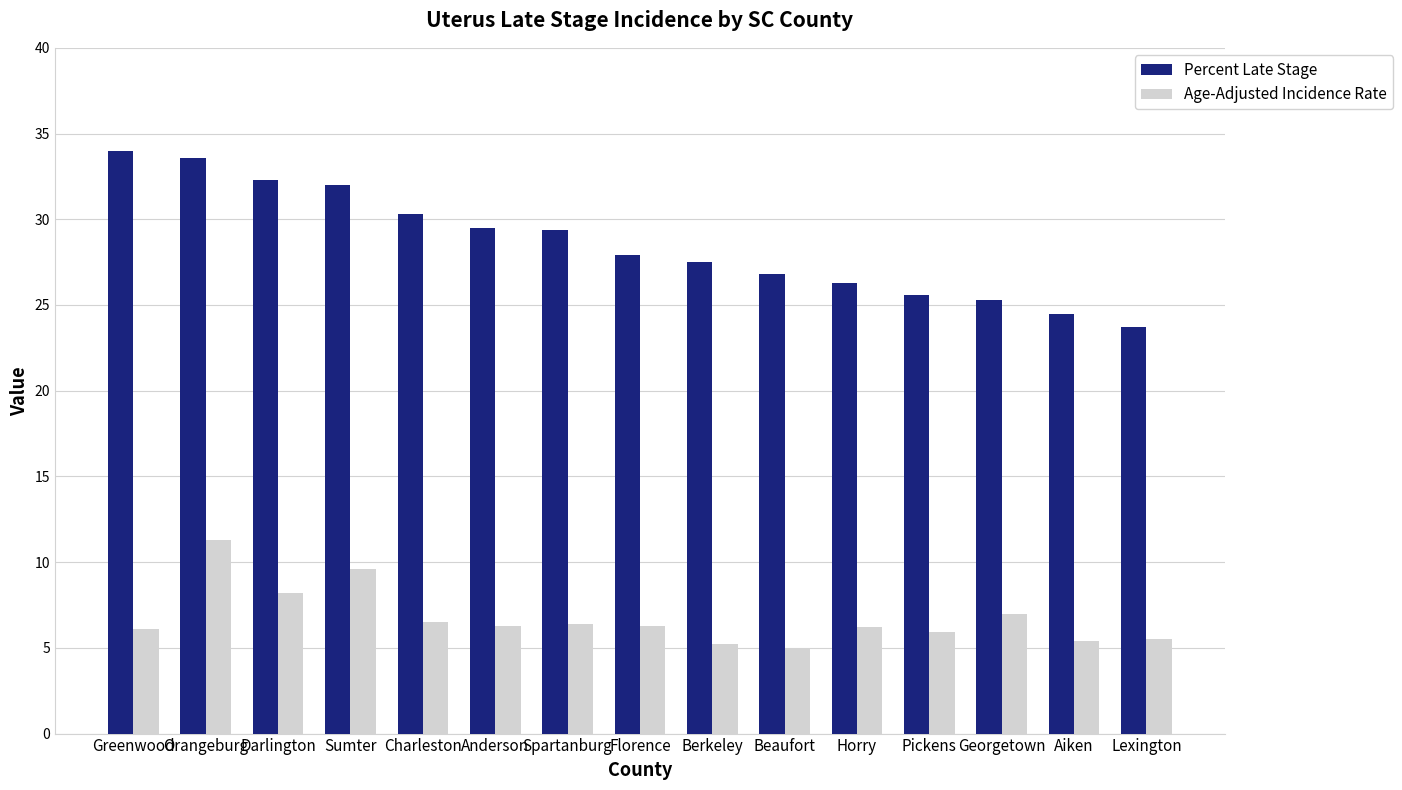

What is the difference between the maximum and minimum values in the Age-Adjusted Incidence Rate series?

6.3